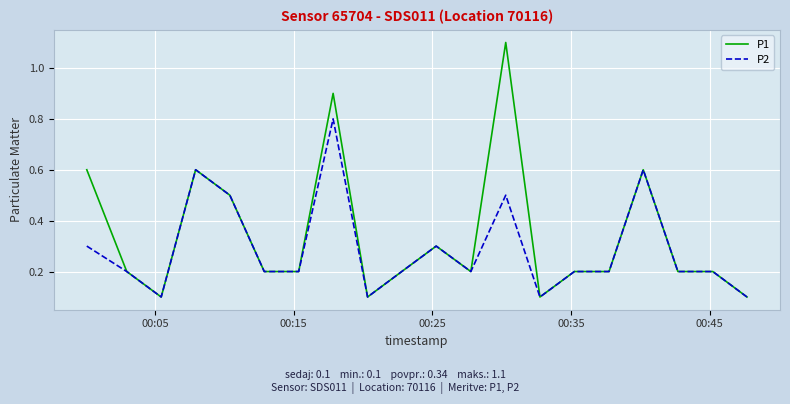

What is the difference between the second highest and second lowest values in the P2 series?

0.5